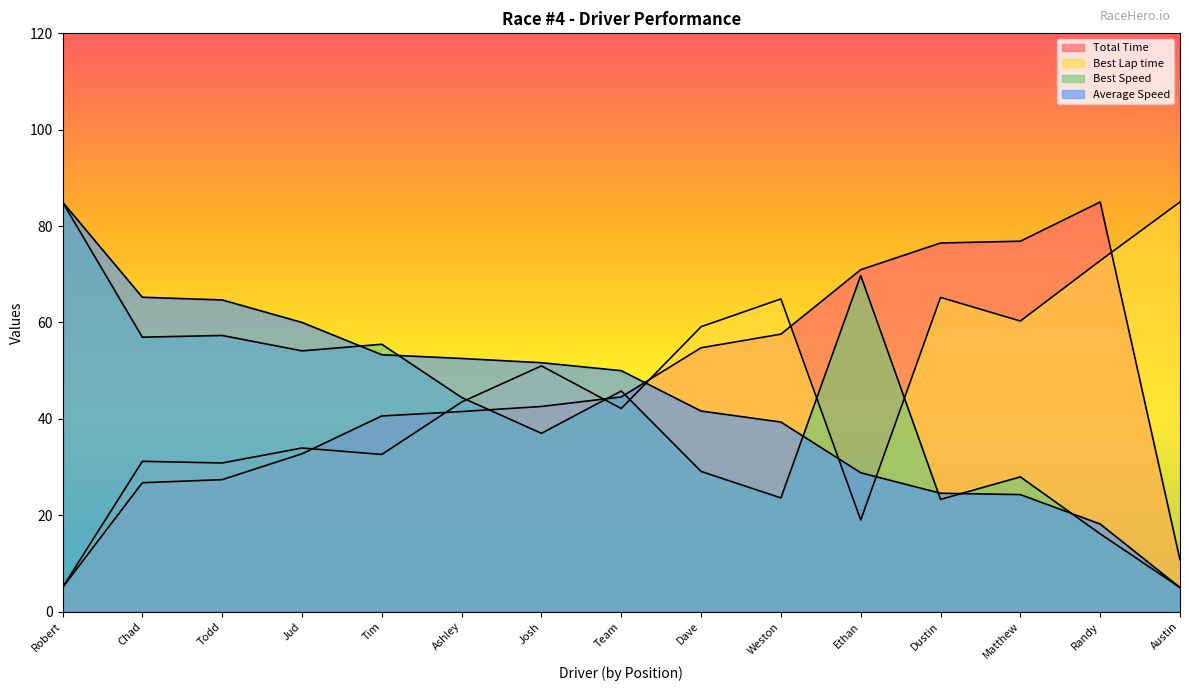

How many lines are shown in the chart?

4